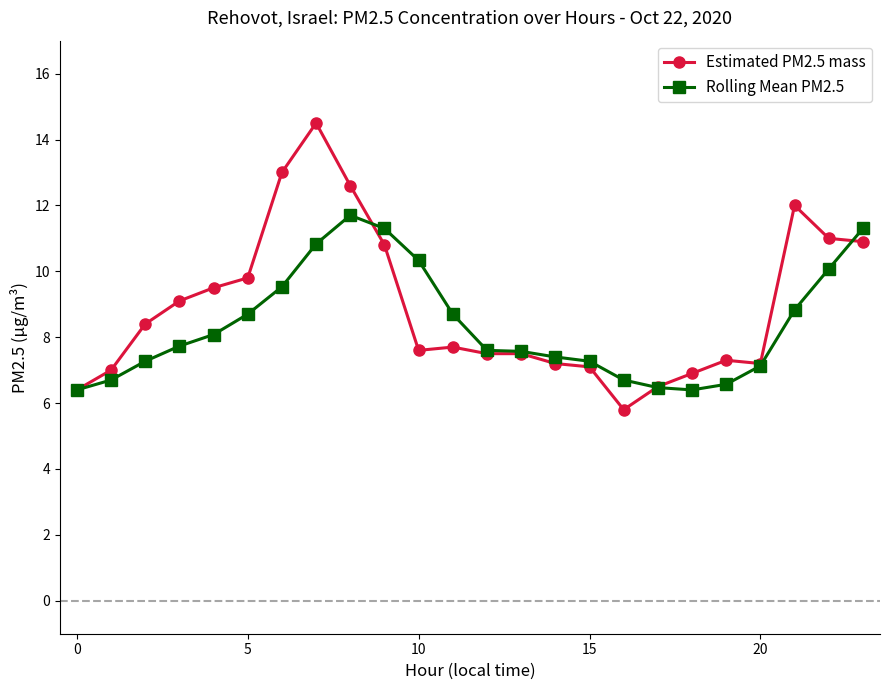

Which series has the widest spread of values?

Estimated PM2.5 mass